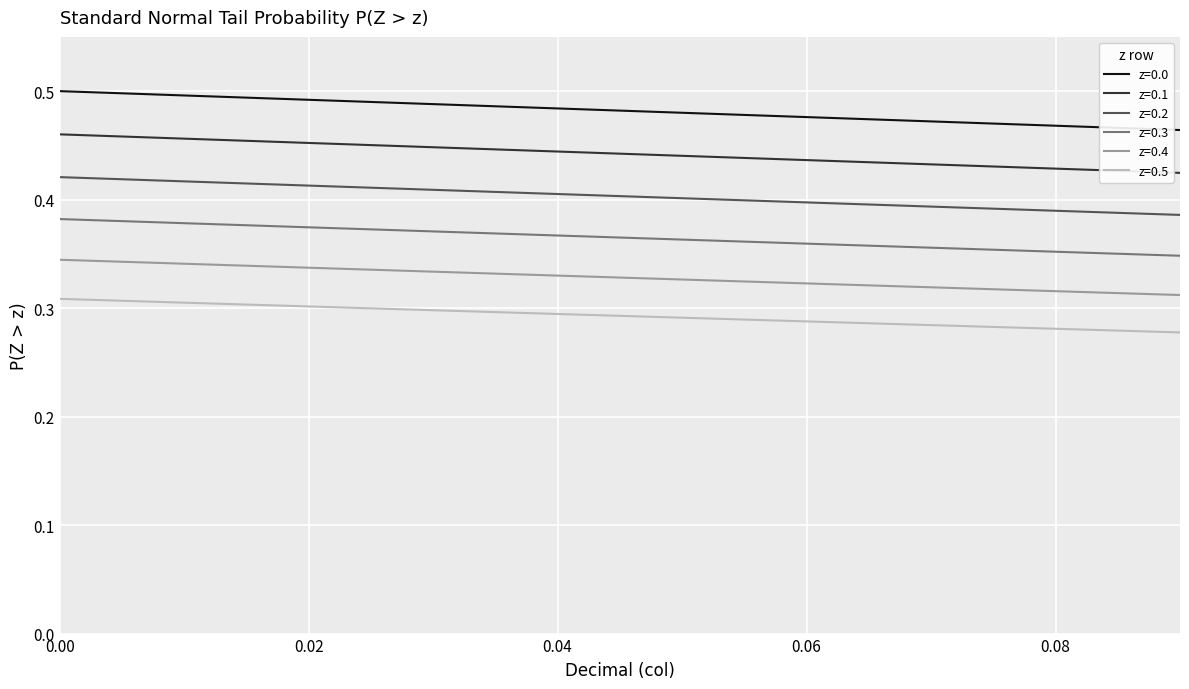

Which series has the largest total across all categories?

z=0.0